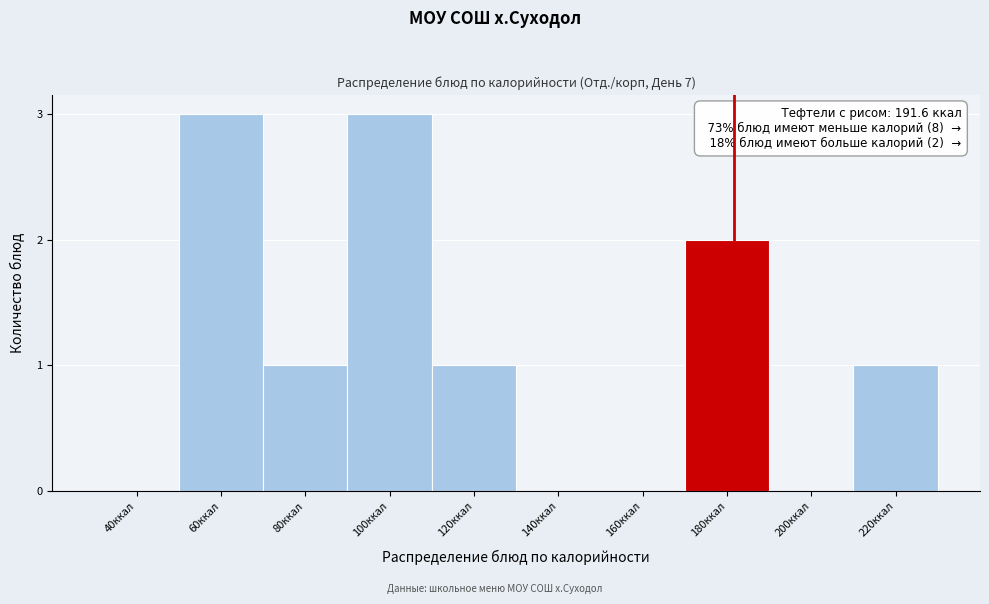

Reading left to right, transcribe all the data shown in this chart.

40ккал=0	60ккал=3	80ккал=1	100ккал=3	120ккал=1	140ккал=0	160ккал=0	180ккал=2	200ккал=0	220ккал=1